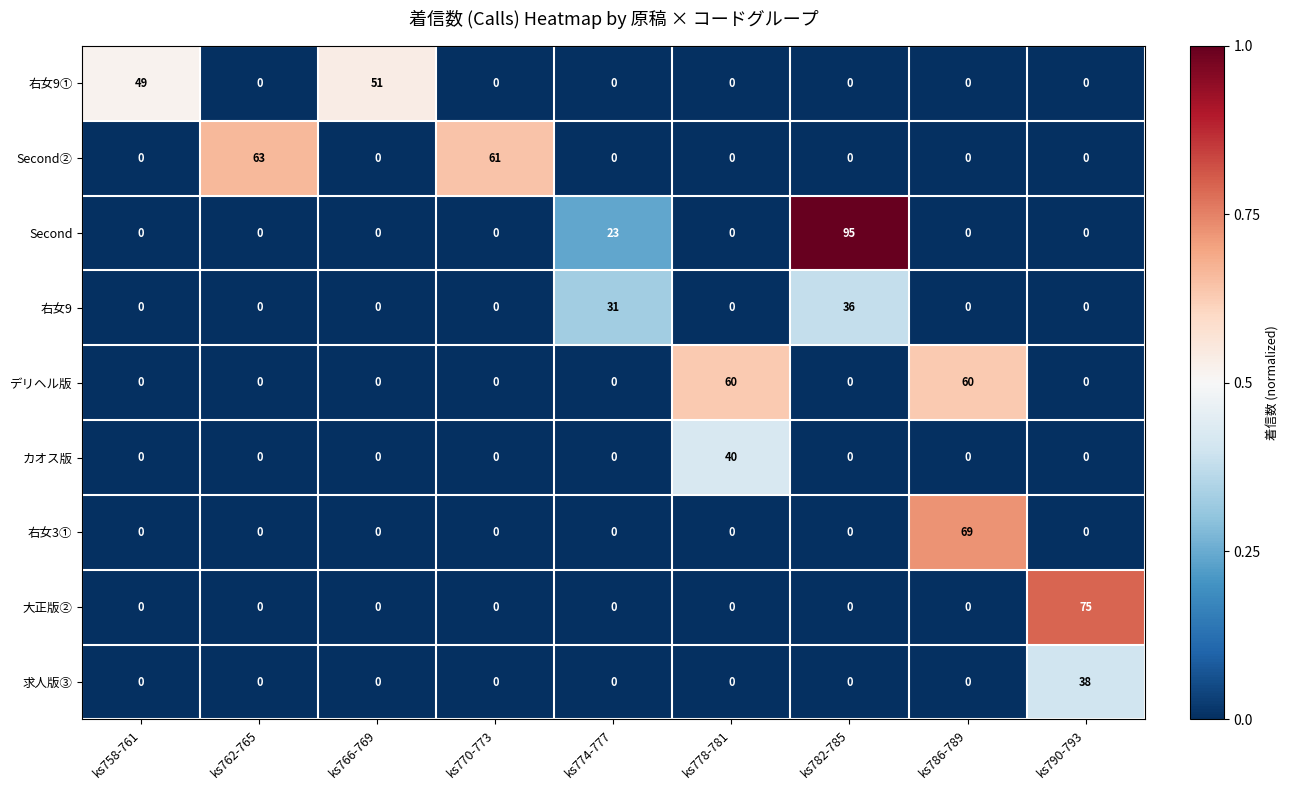

True or false: 大正版② has a value of 0 at ks778-781.

True